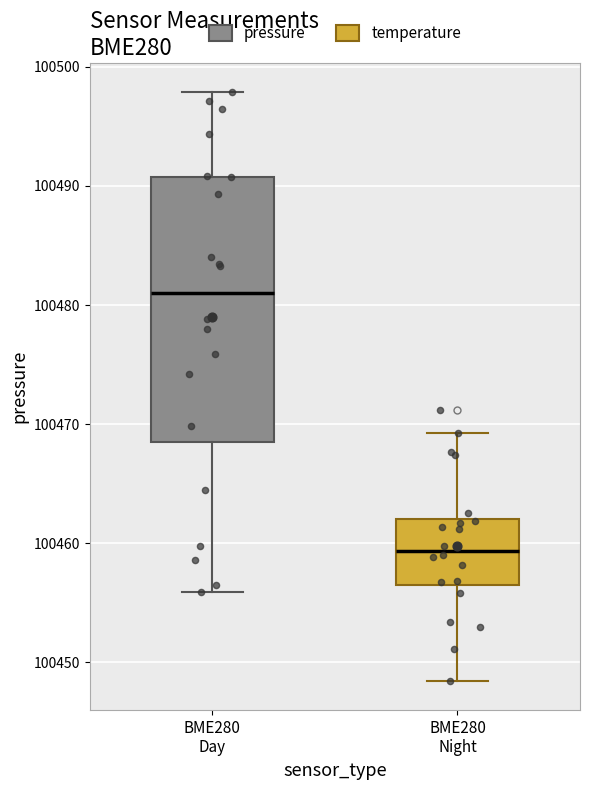

Reading left to right, read every box against the y-axis: the position of its median line, the range the box covers, and the ends of its whiskers. The values are not printed on the chart, so give them approximately, as read against the axis.

BME280 Day: median 100481, box 100469 to 100491, whiskers 100456 to 100498
BME280 Night: median 100459, box 100457 to 100462, whiskers 100448 to 100469